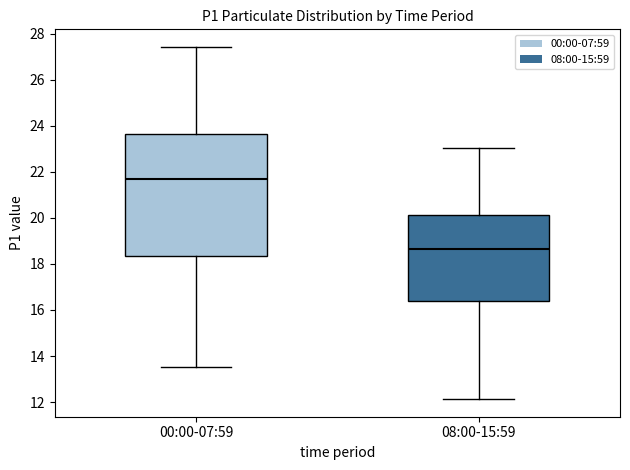

Which box is the tallest, from its lower edge to its upper edge?

00:00-07:59